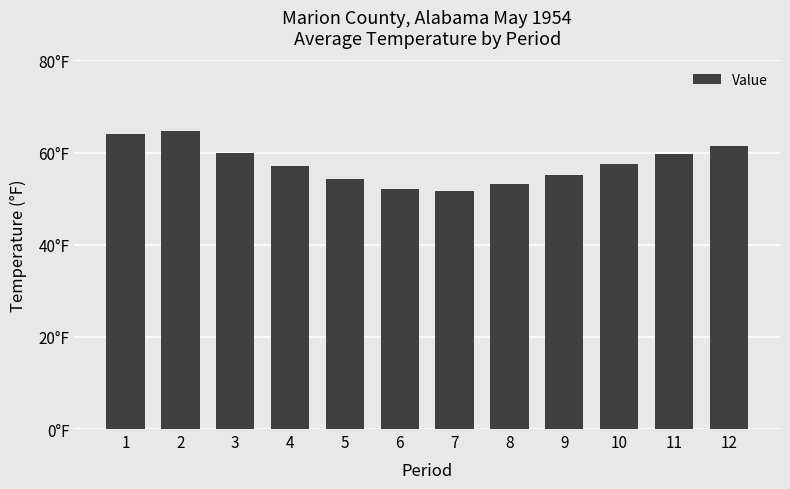

What is the average value?

57.6